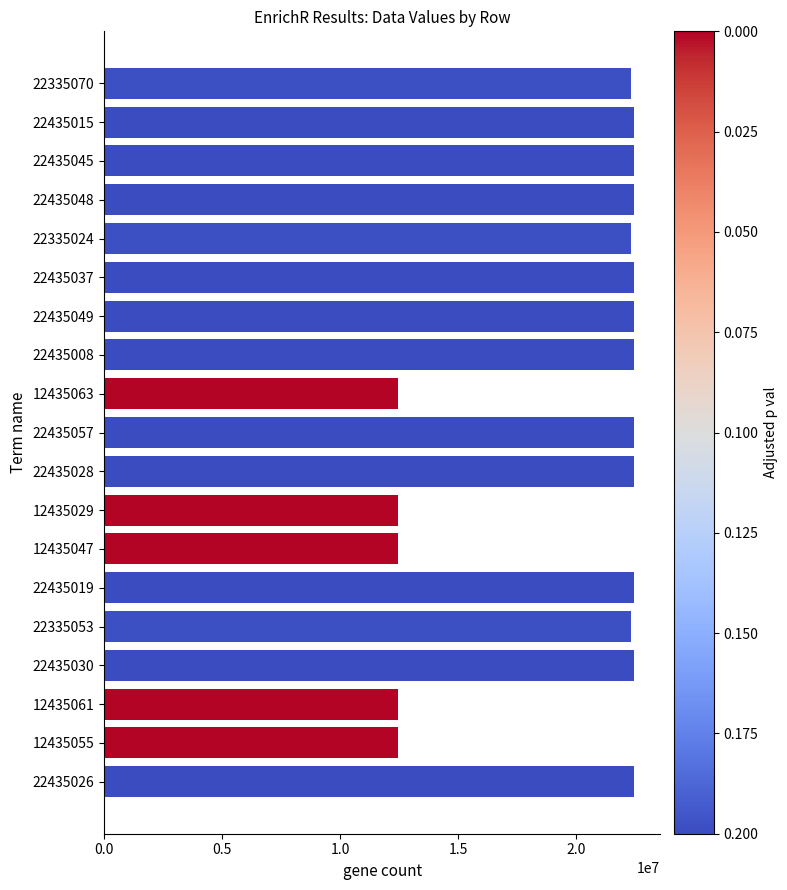

What is the sum of all values?

375965764